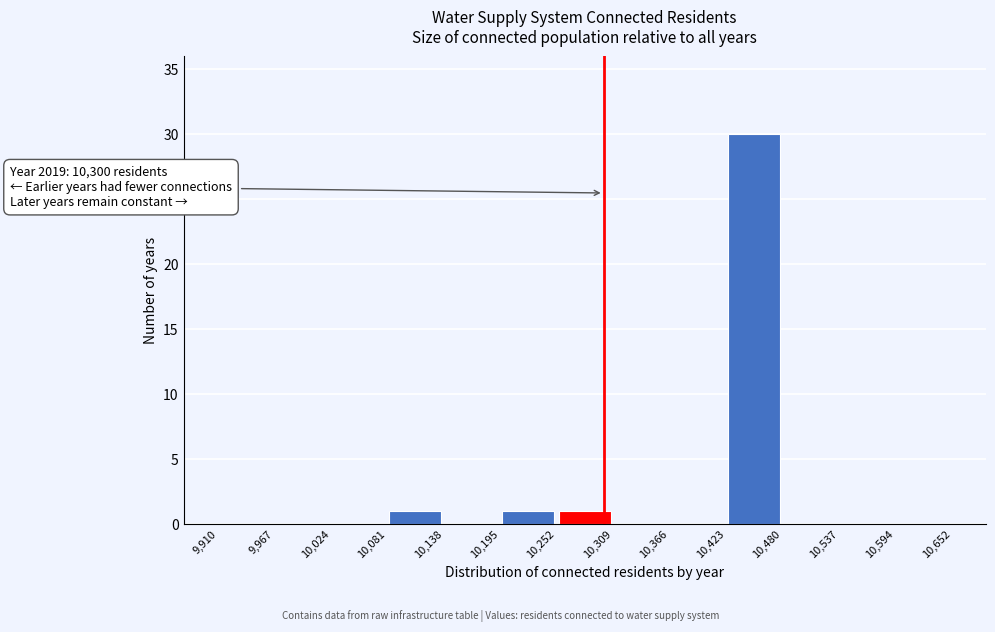

Over which range of the x-axis is the bar tallest?

10,423 to 10,480